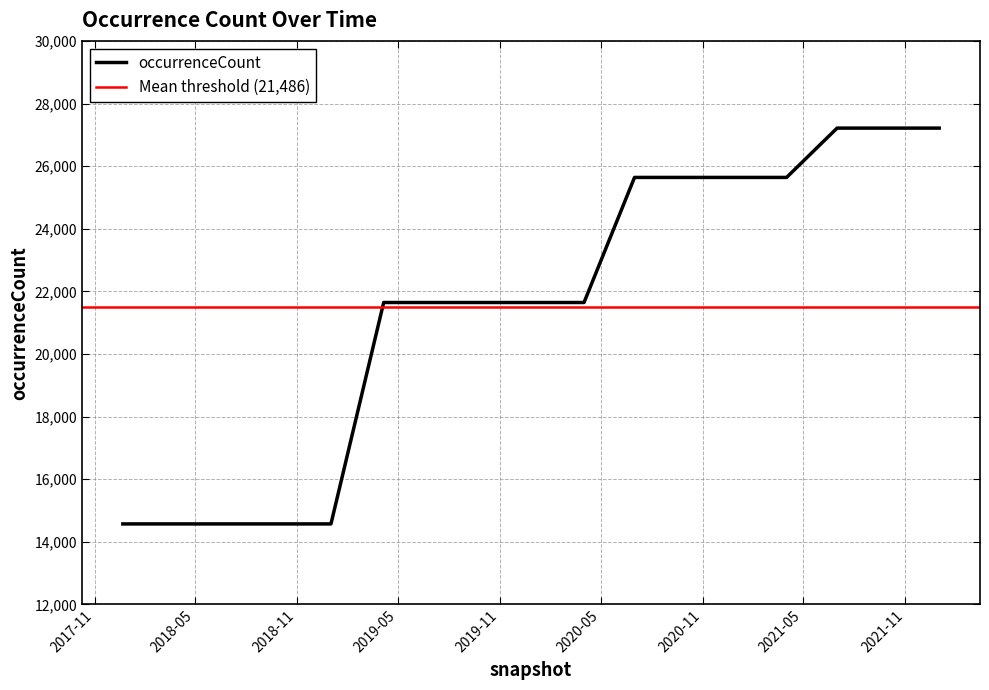

Which category has the lowest value across all series?

2017-12-22